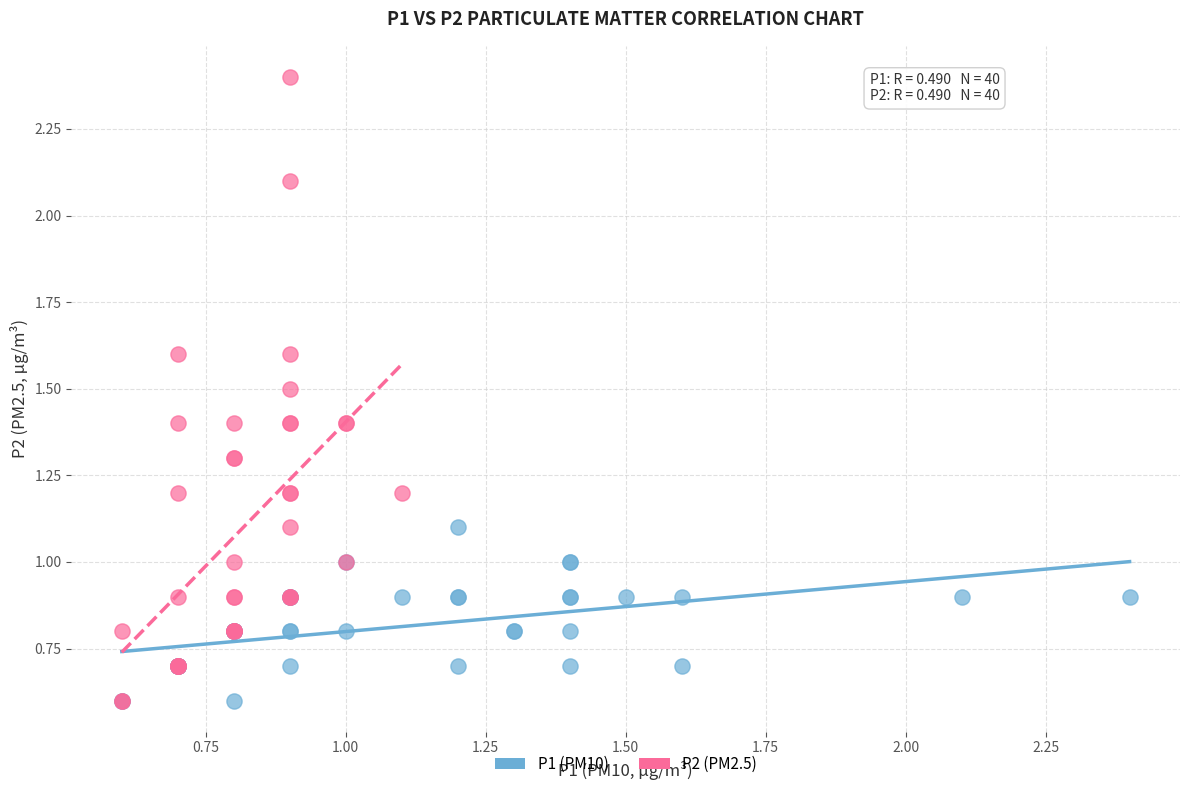

Which series has the largest Y range (max minus min)?

P2 (PM2.5)